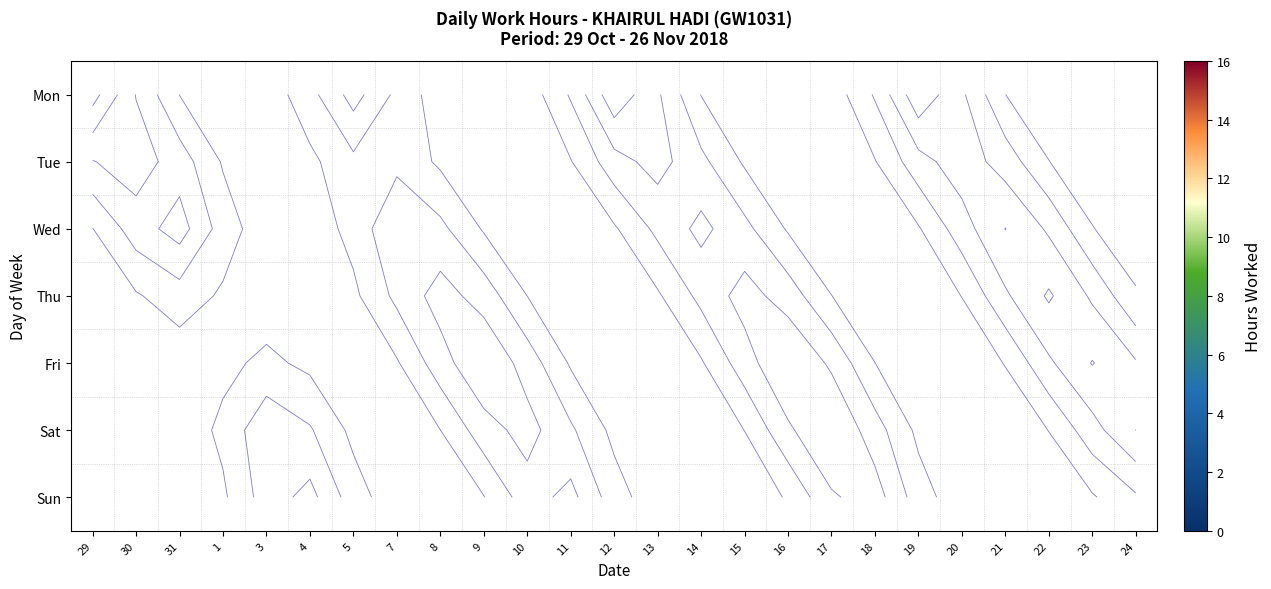

Rank the series at 21 from lowest to highest value.

Mon, Tue, Wed, Thu, Fri, Sat, Sun